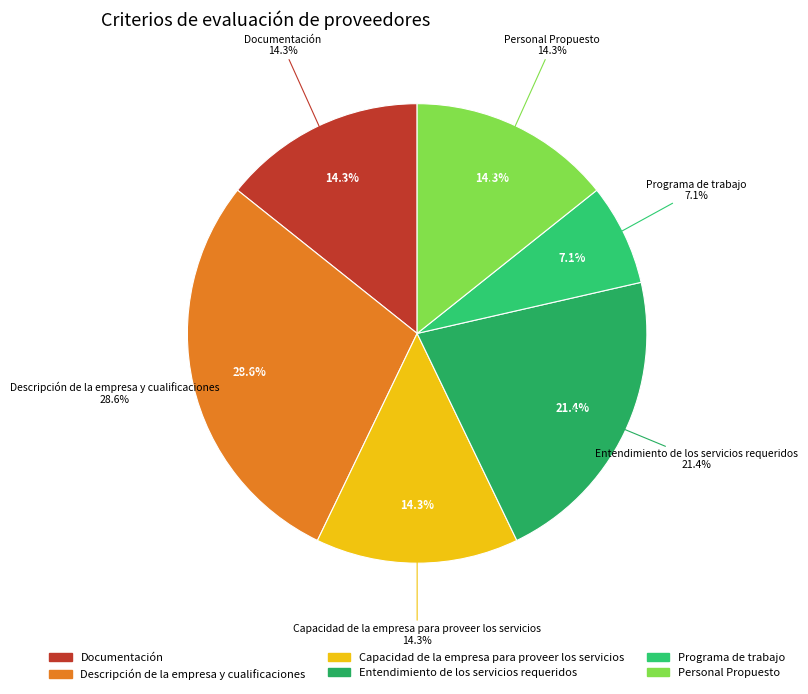

Does Entendimiento de los servicios requeridos account for over 50% of the chart?

No